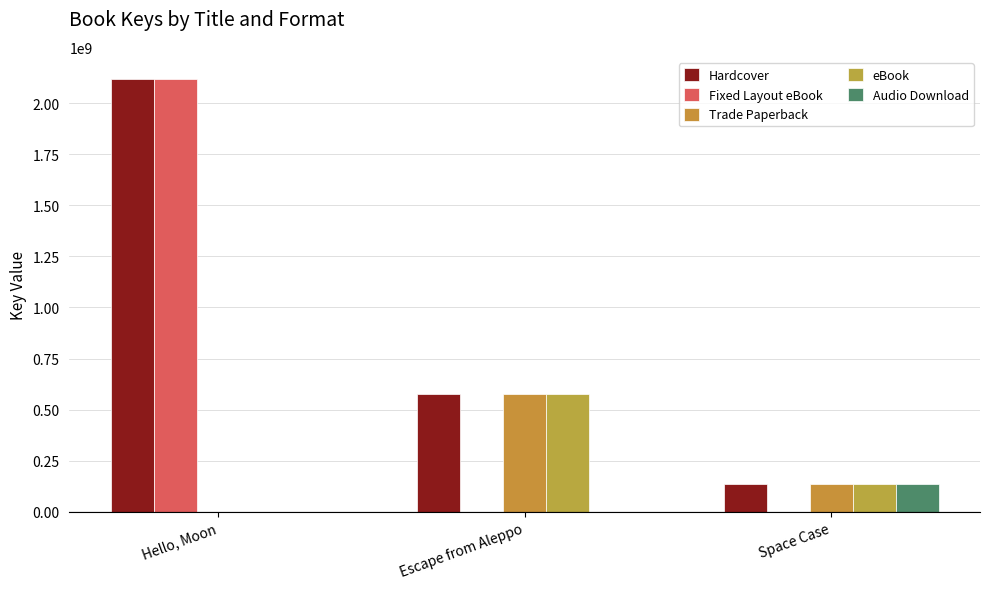

At how many categories does at least one series exceed 1120279018?

1